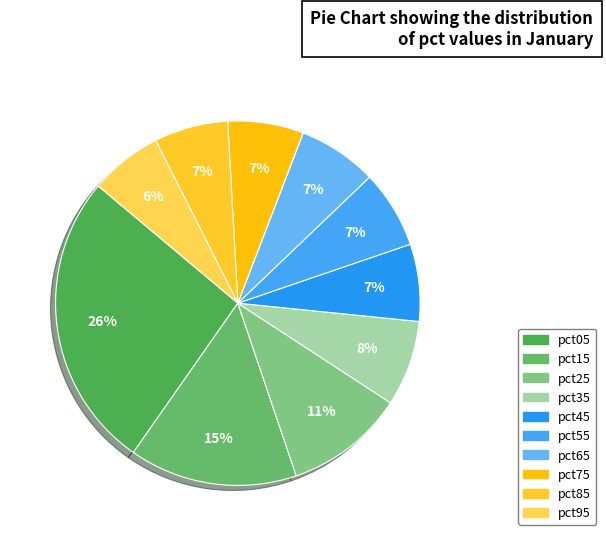

Does pct35 account for over 50% of the chart?

No